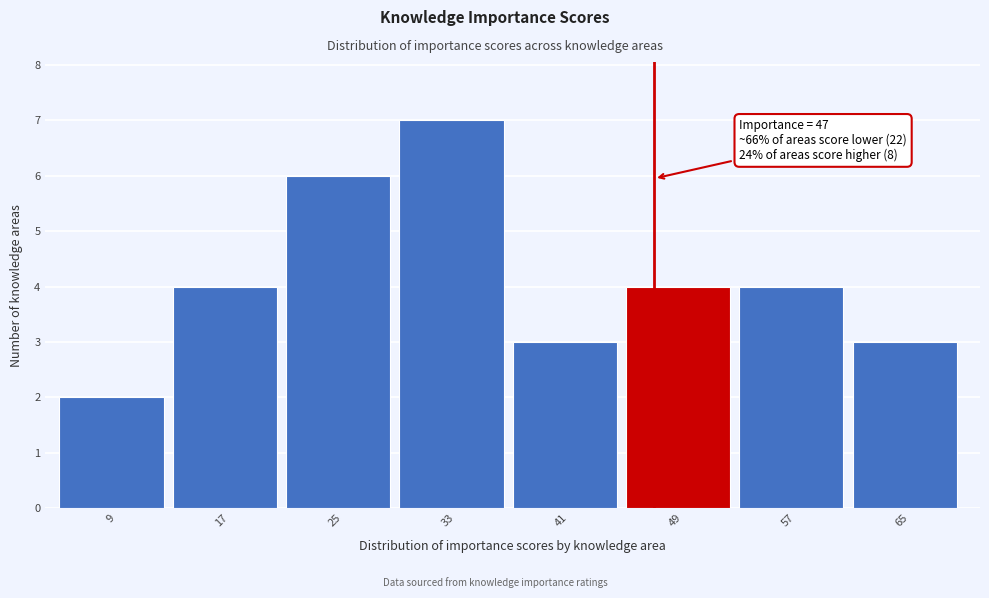

Which range on the x-axis has the tallest bar?

29 to 37